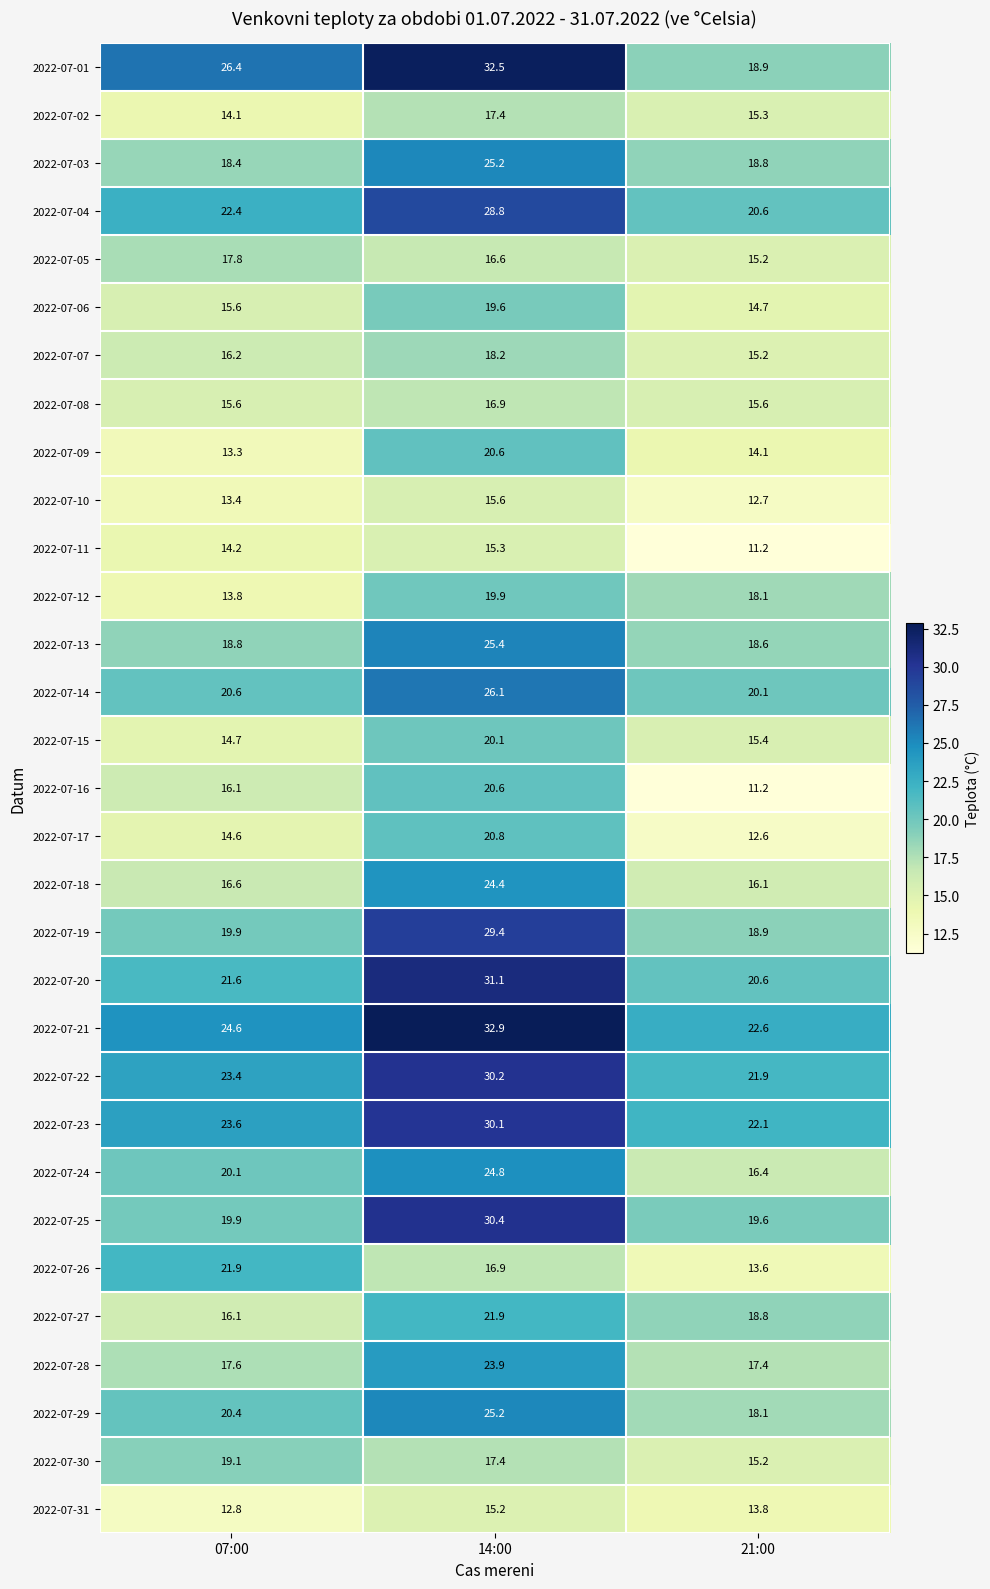

Which category has the highest value in the 2022-07-19 series?

14:00